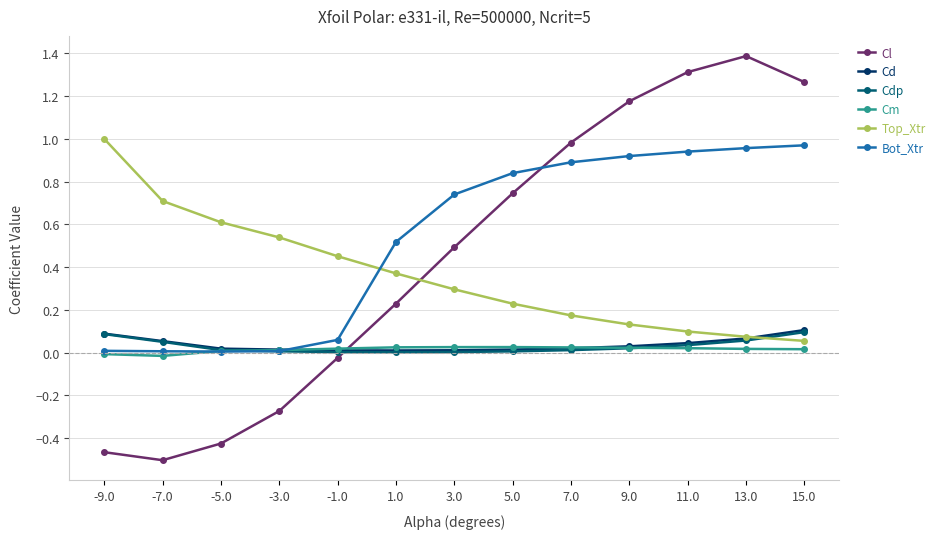

Between which two adjacent categories do Cl and Cdp first intersect?

-1.0 and 1.0